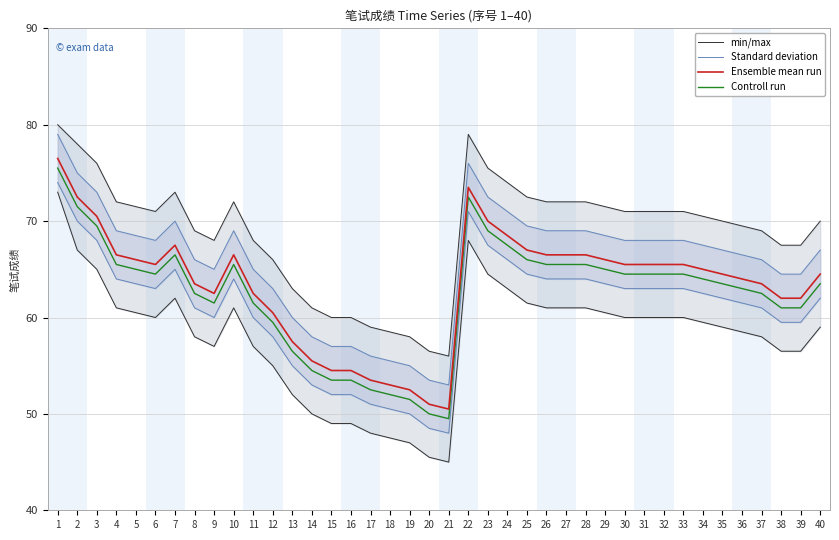

What is the maximum value for min/max?

80.0